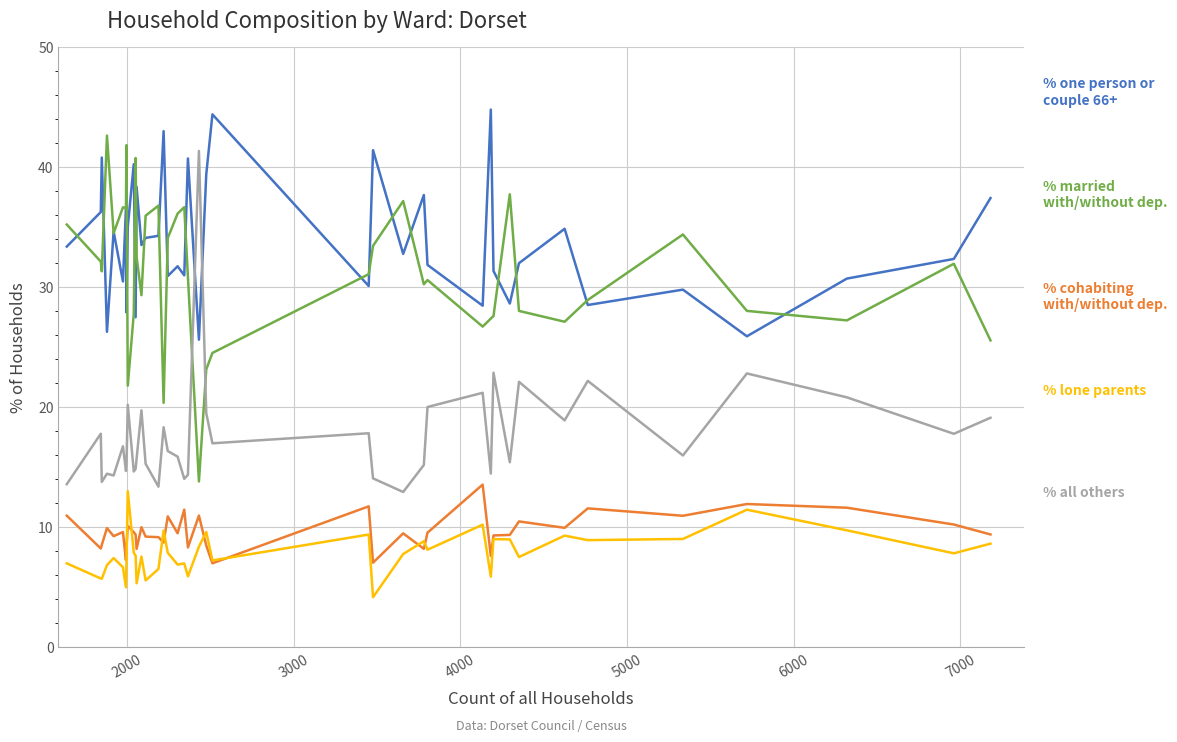

What is the minimum value shown in the chart?

4.1